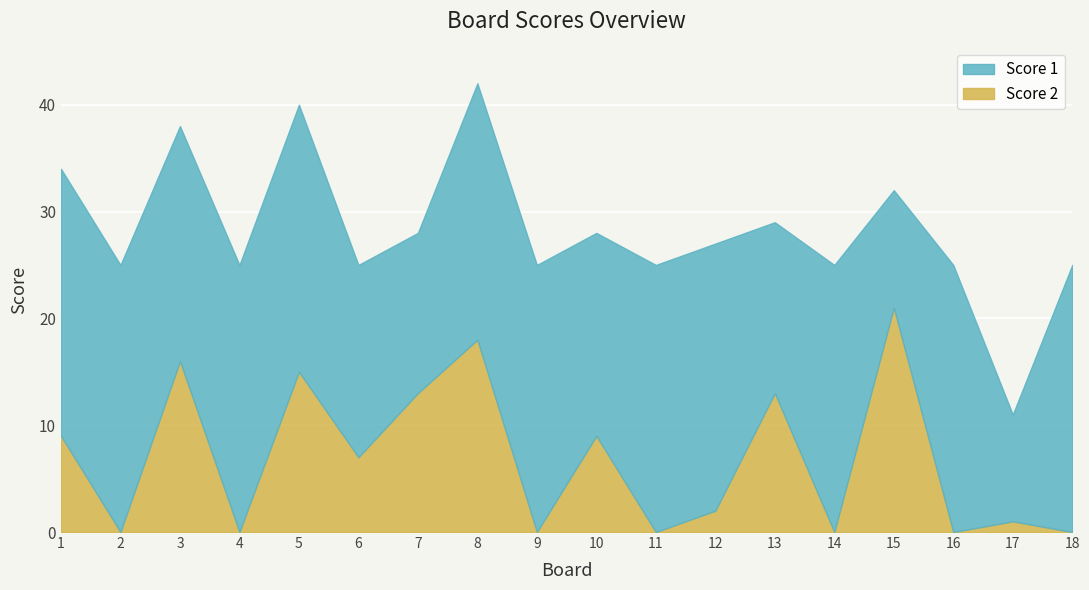

Reading left to right, what are all the values shown in this chart?

Score 2: 1=9	2=0	3=16	4=0	5=15	6=7	7=13	8=18	9=0	10=9	11=0	12=2	13=13	14=0	15=21	16=0	17=1	18=0
Score 1: 1=25	2=25	3=22	4=25	5=25	6=18	7=15	8=24	9=25	10=19	11=25	12=25	13=16	14=25	15=11	16=25	17=10	18=25